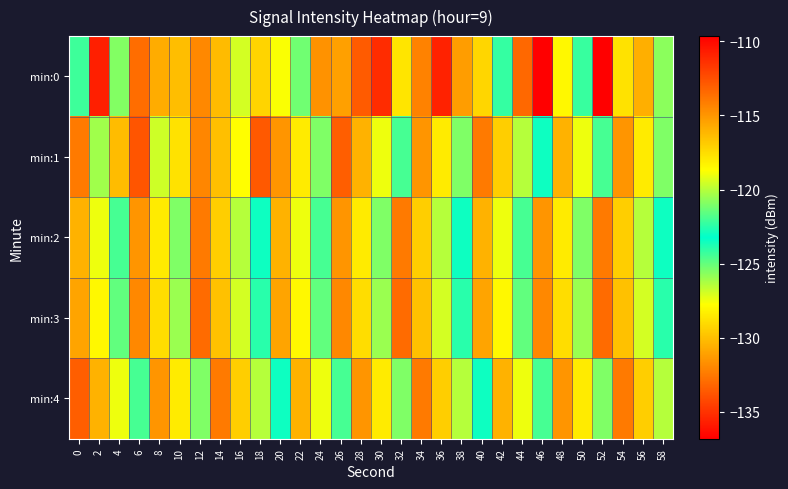

How many data points does each series have?

30